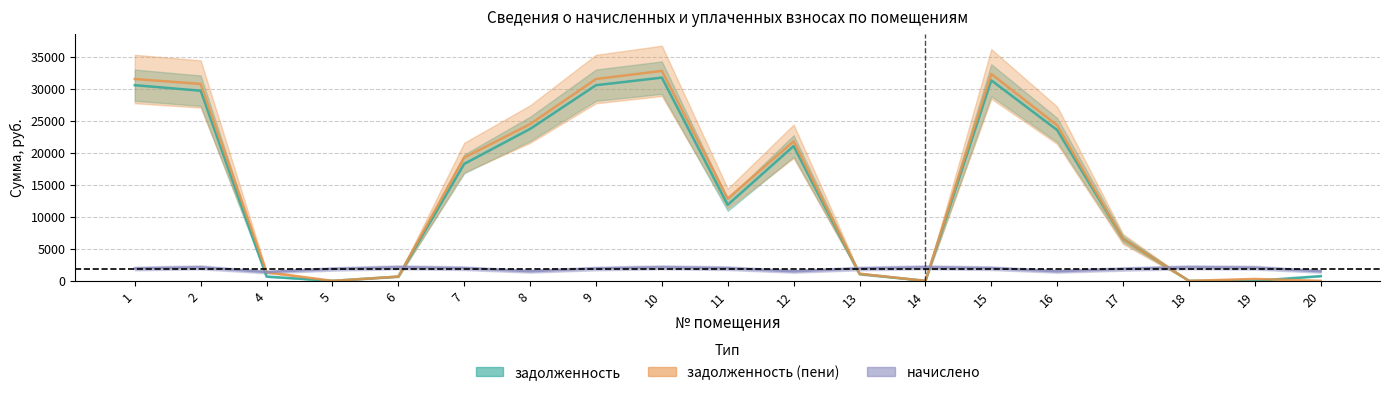

How many distinct data groups are displayed?

3